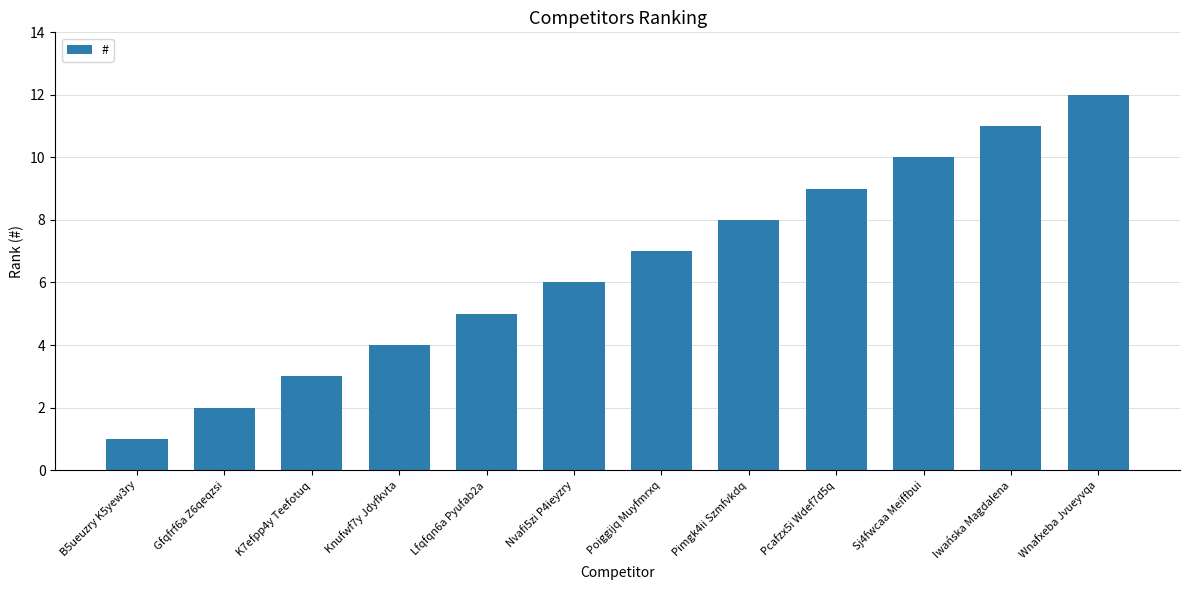

Reading right to left, what are all the values shown in this chart?

12	11	10	9	8	7	6	5	4	3	2	1